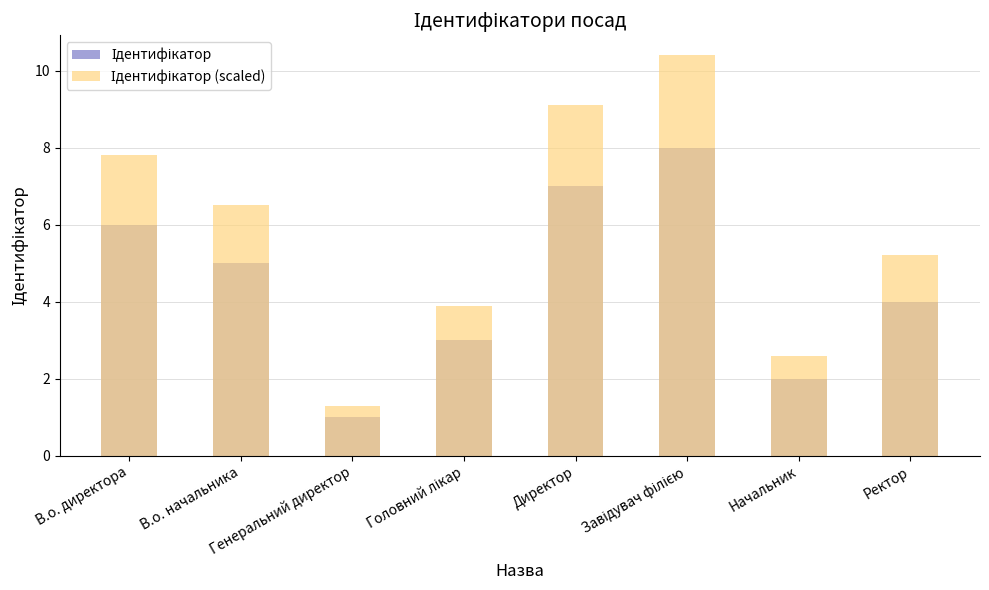

What is the total value across all series at Головний лікар?

6.9